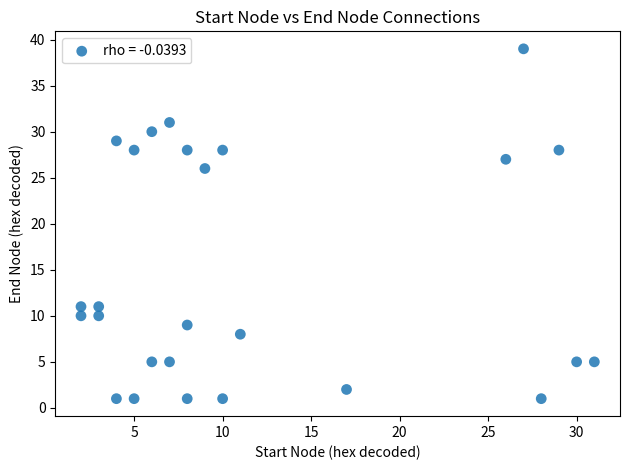

What Y value in the scatter plot is closest to 20?

26